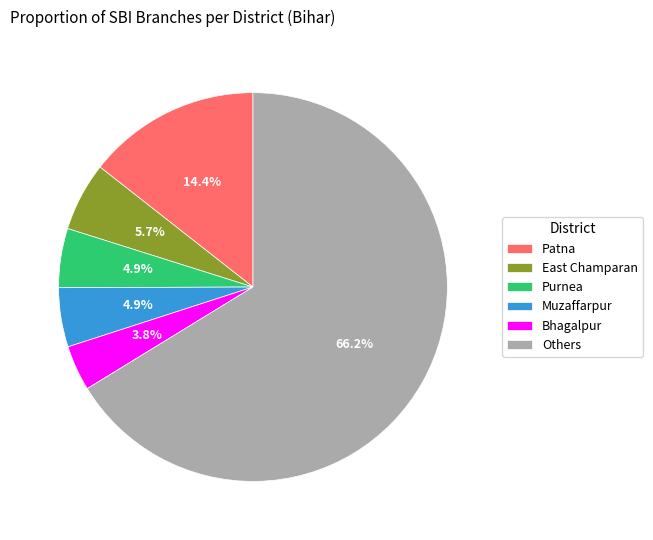

Between Muzaffarpur and Bhagalpur, which is larger?

Muzaffarpur